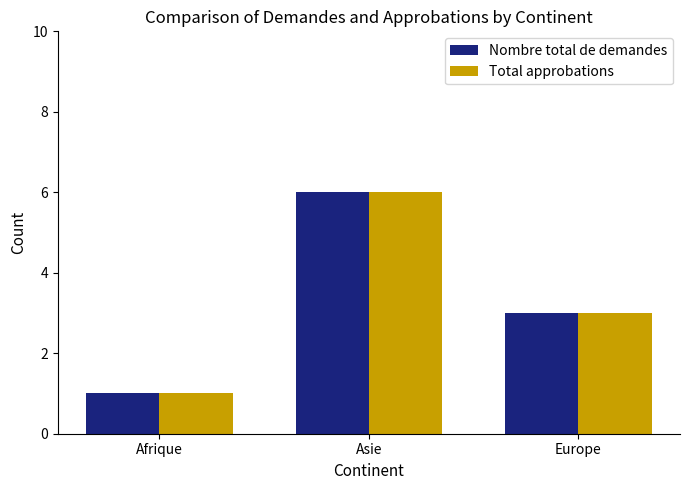

How many data points in Total approbations are less than 3?

1